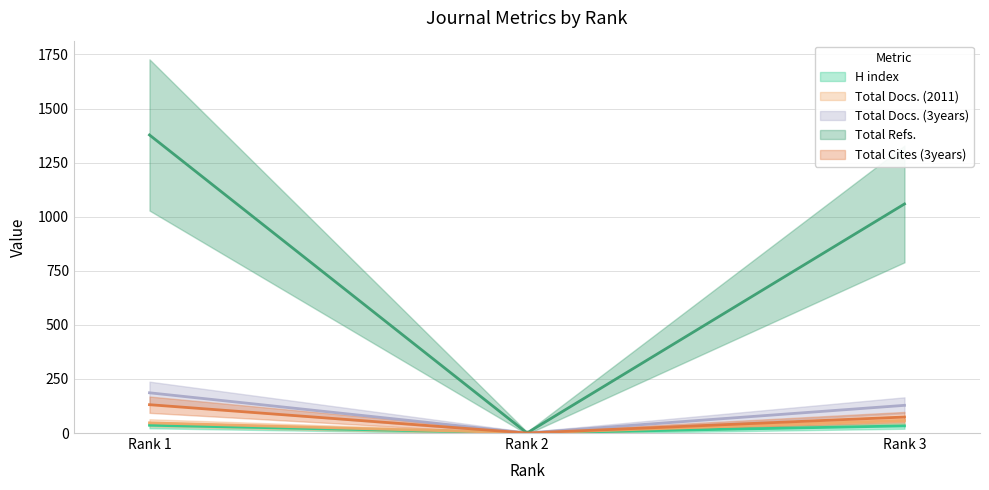

Count the number of data series in this chart.

5